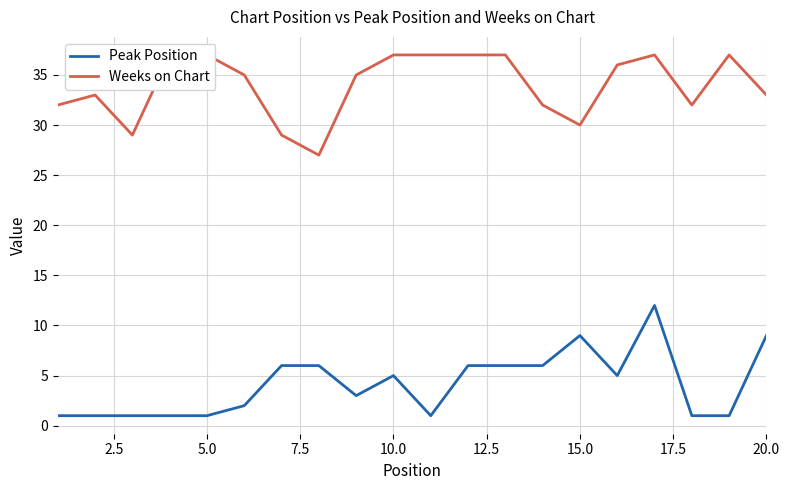

How many Weeks on Chart values are between 32 and 37?

16